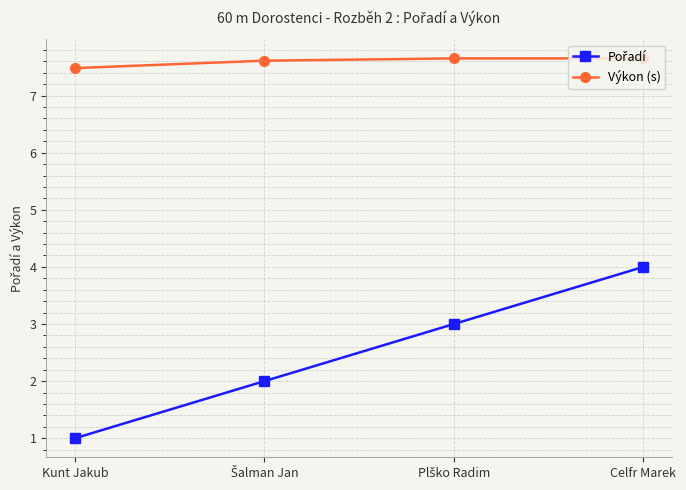

What is the total value across all series at Celfr Marek?

11.7